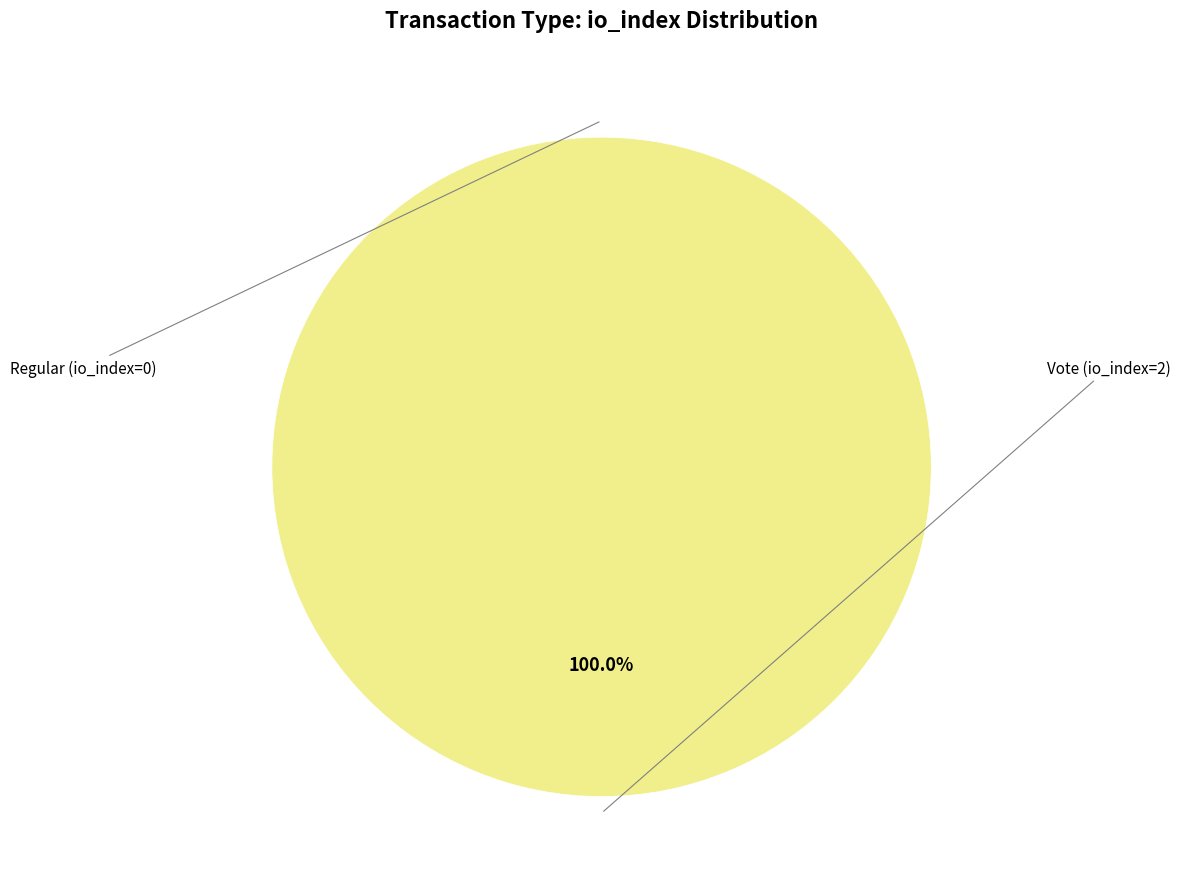

Which category accounts for the majority?

Vote (io_index=2)